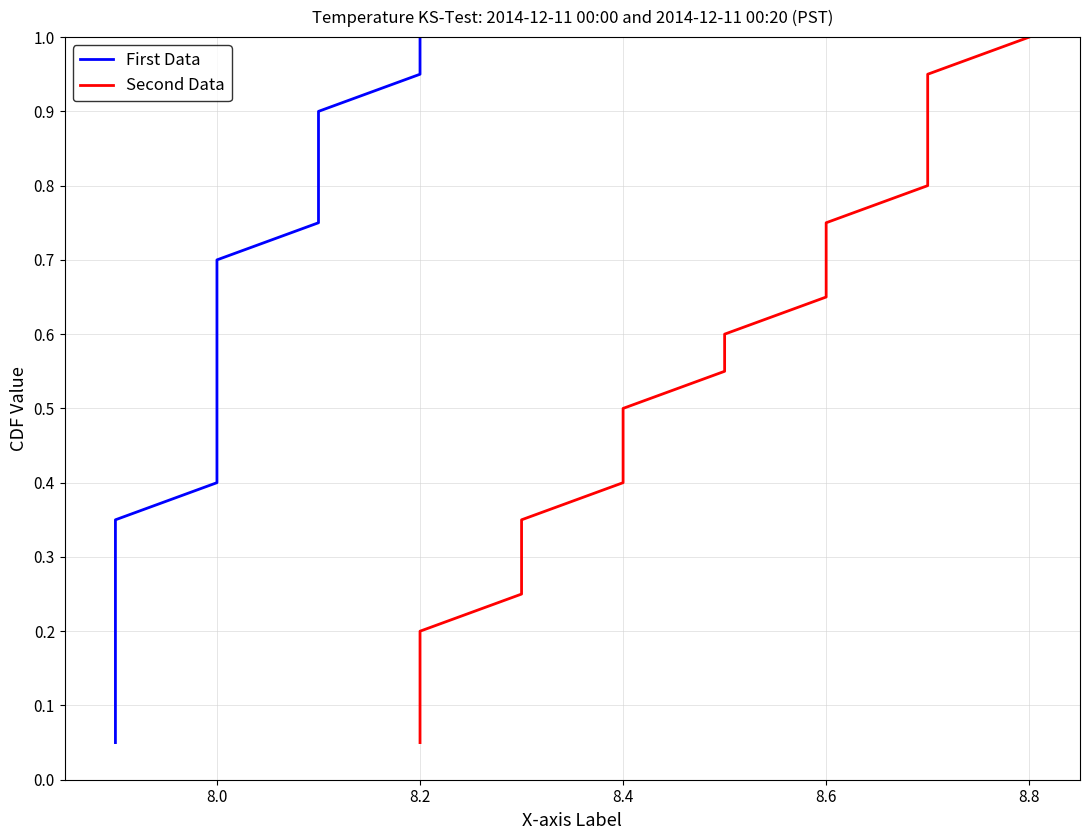

True or false: Second Data and First Data cross at least once.

False